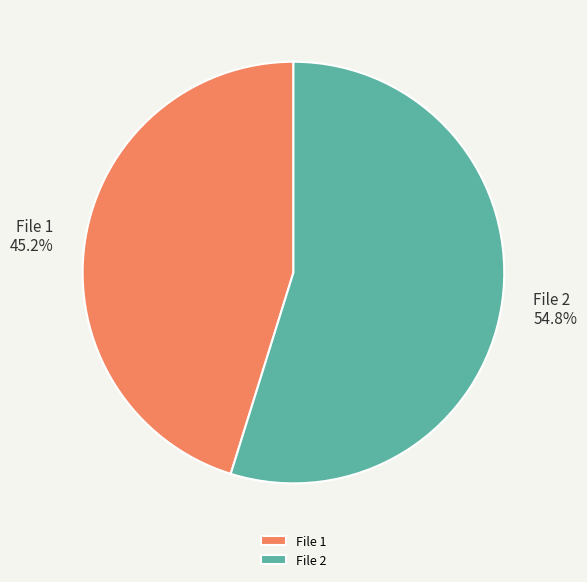

Which slice is the largest?

File 2